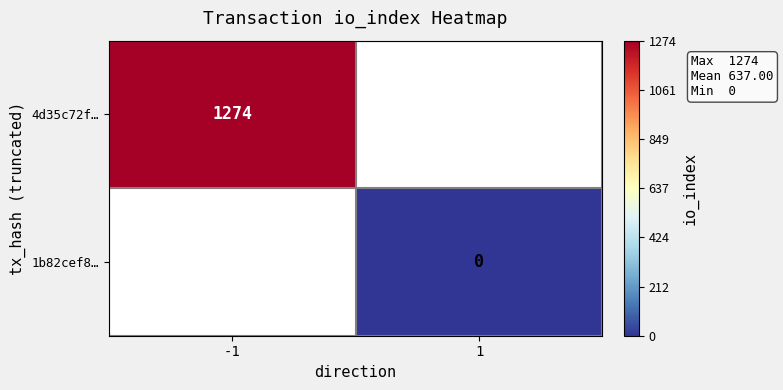

Which label corresponds to the largest value in the chart?

-1